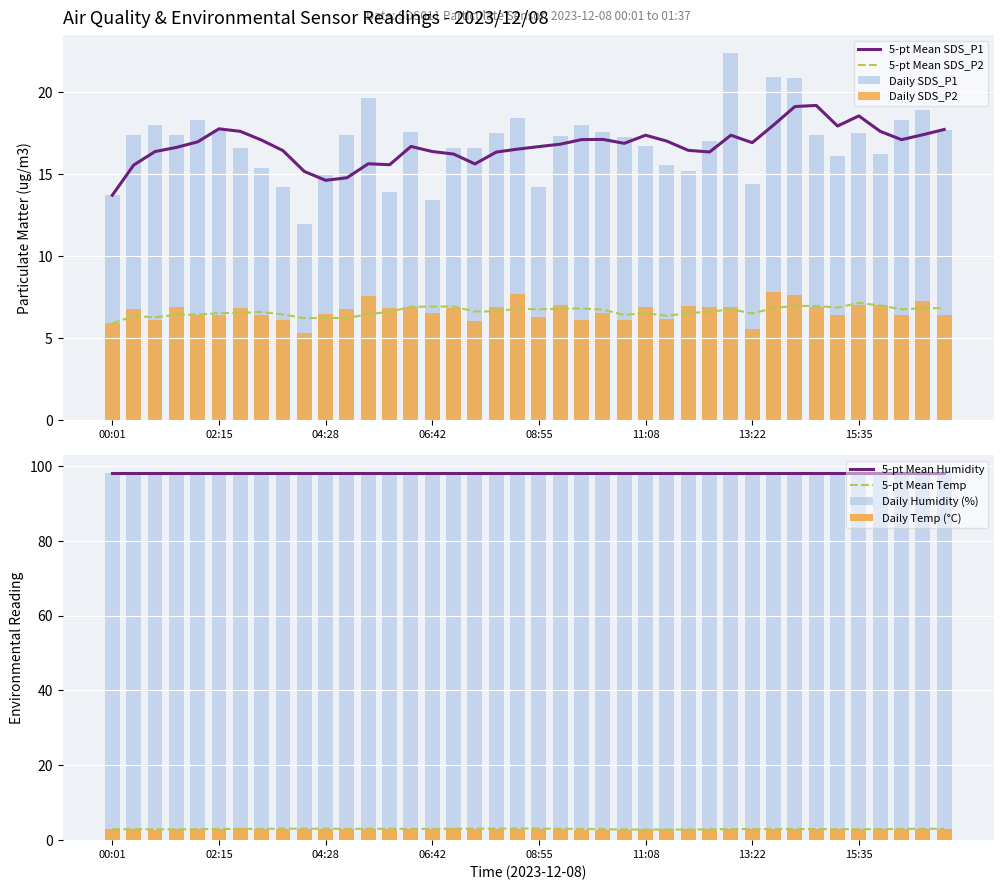

Which series has the largest total across all categories?

SDS_P1